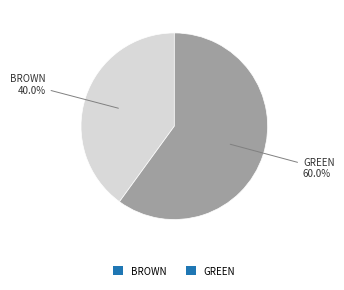

True or false: GREEN accounts for 40% of the total.

False